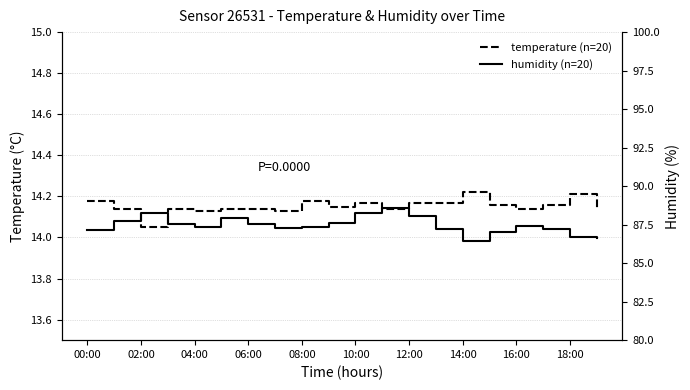

How many lines are shown in the chart?

2